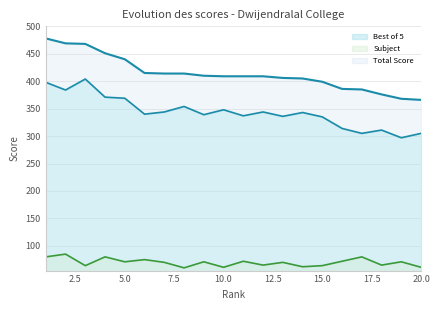

Is it true that Subject equals 138 at 1?

False